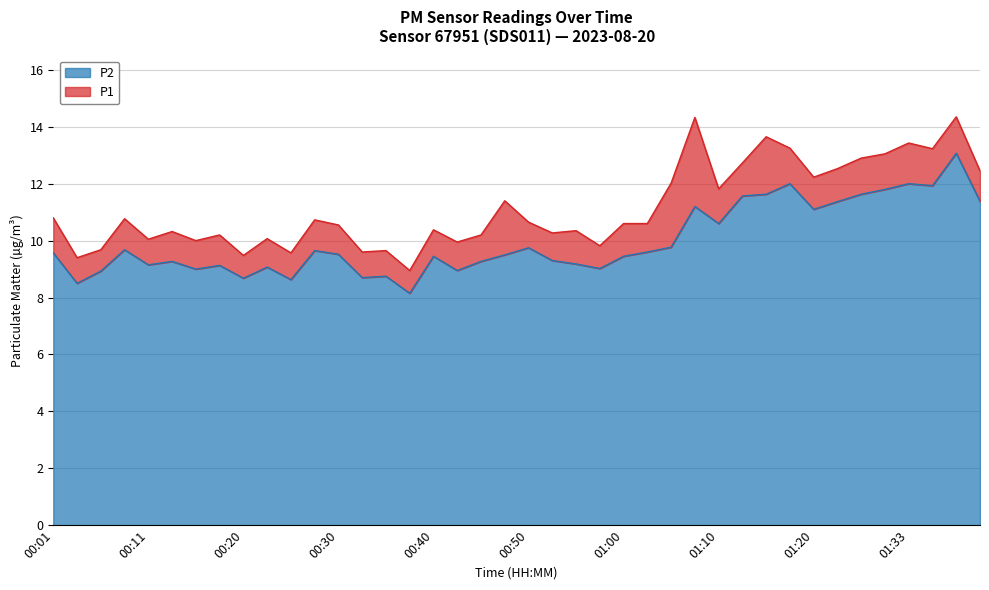

True or false: P2 and P1 intersect in this chart.

False